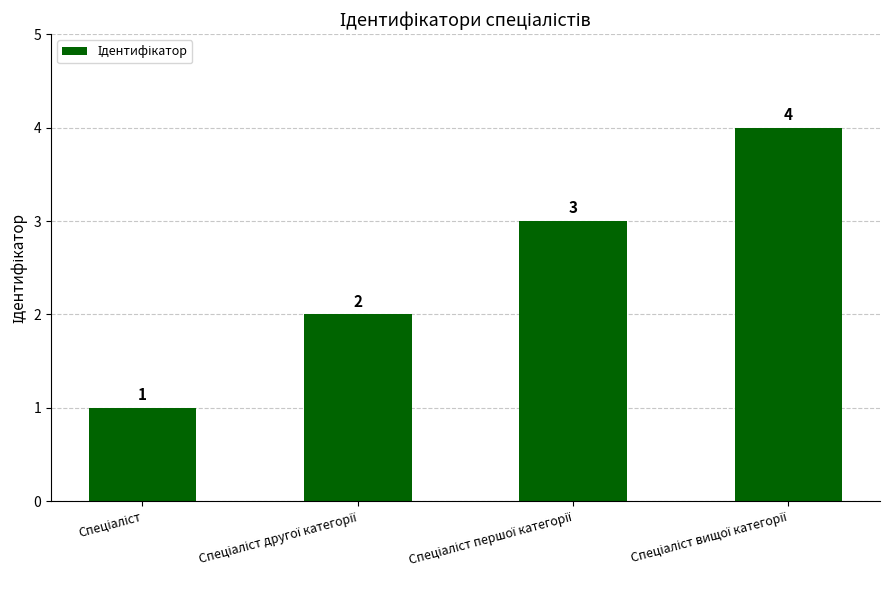

Count the values in the range 2 to 4.

3